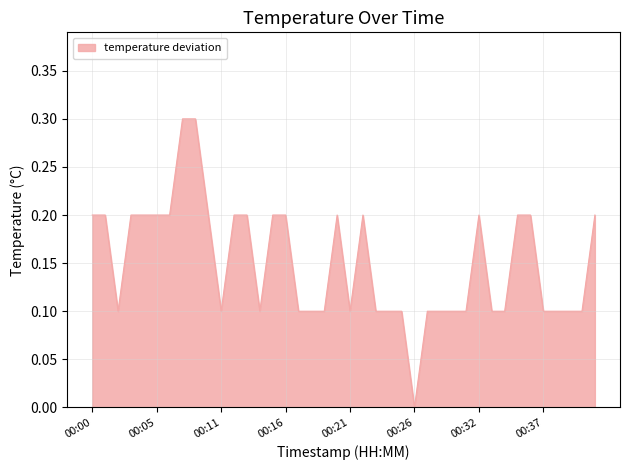

What is the maximum value shown in the chart?

0.3